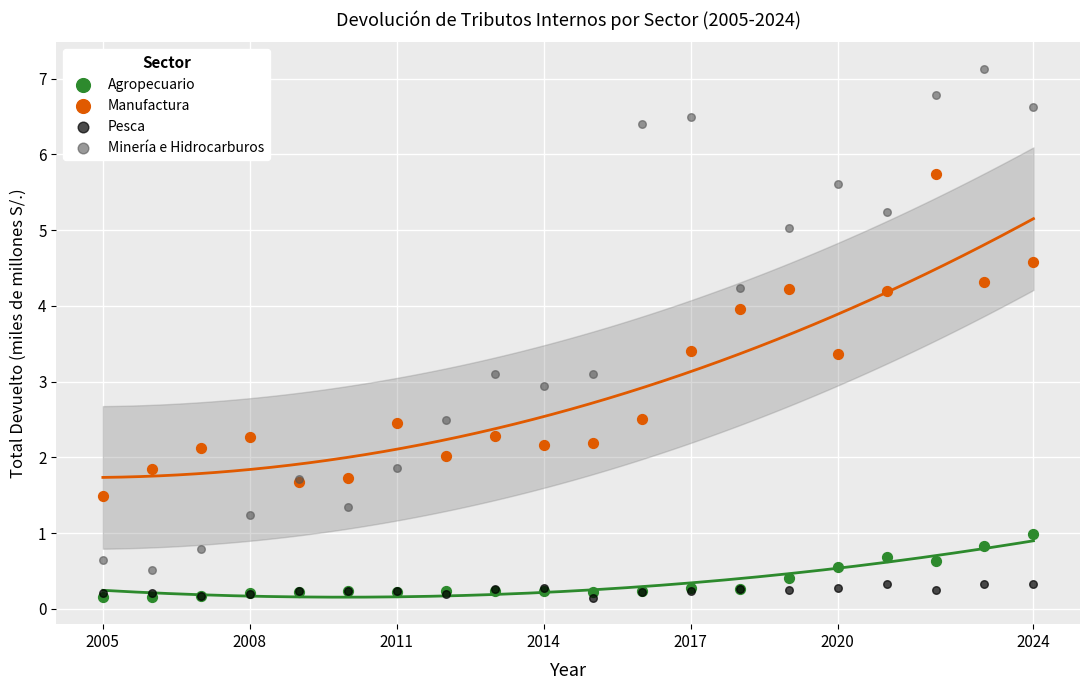

What are all the series names shown in the legend?

Agropecuario, Manufactura, Pesca, Minería e Hidrocarburos